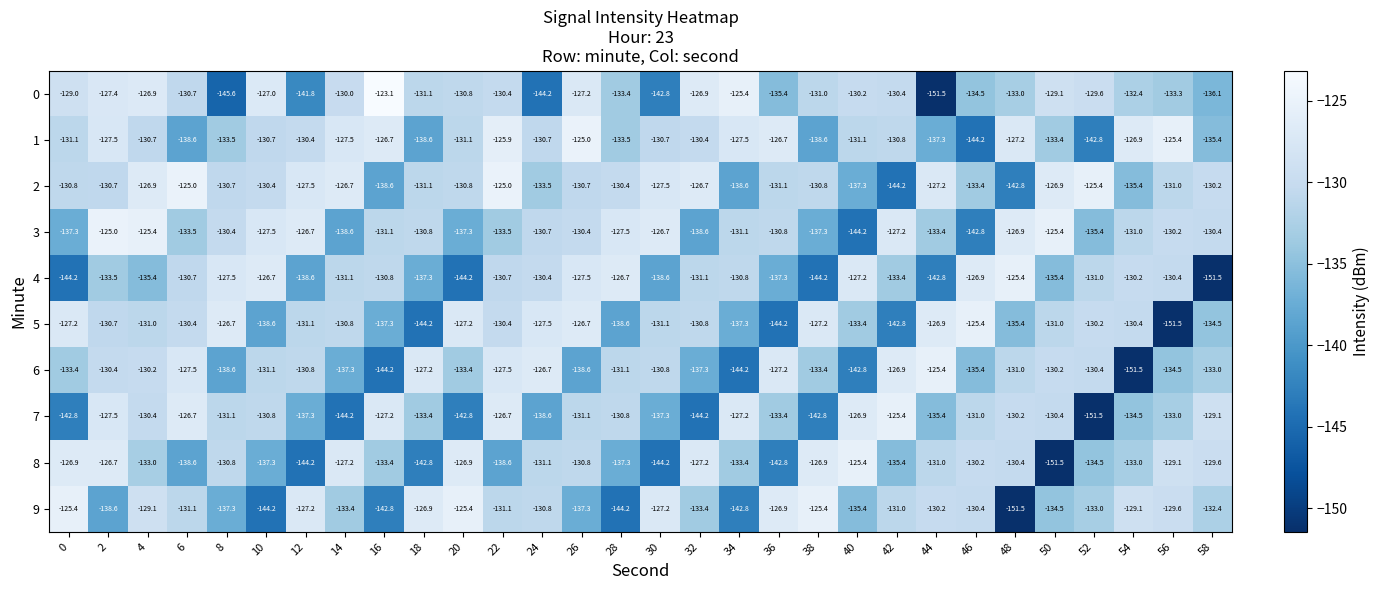

At which category is the sum across all series the highest?

2